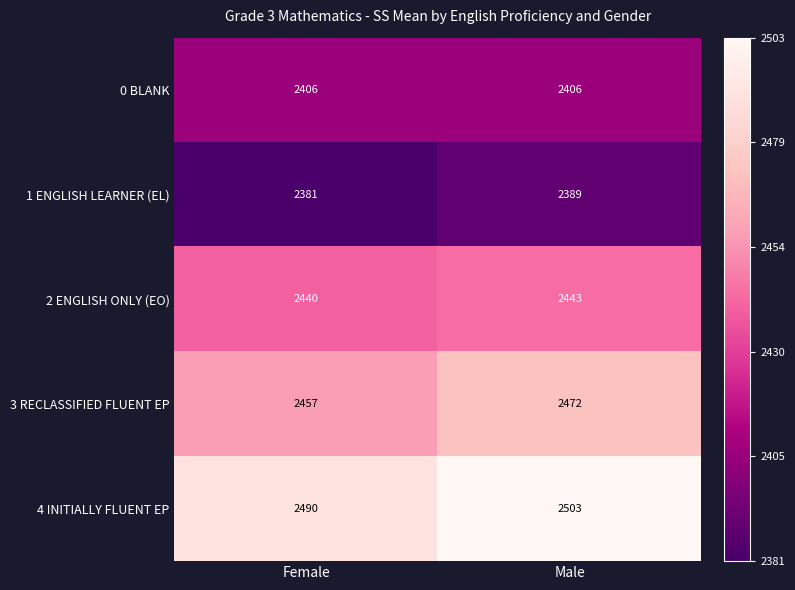

How many categories are shown in the chart?

2